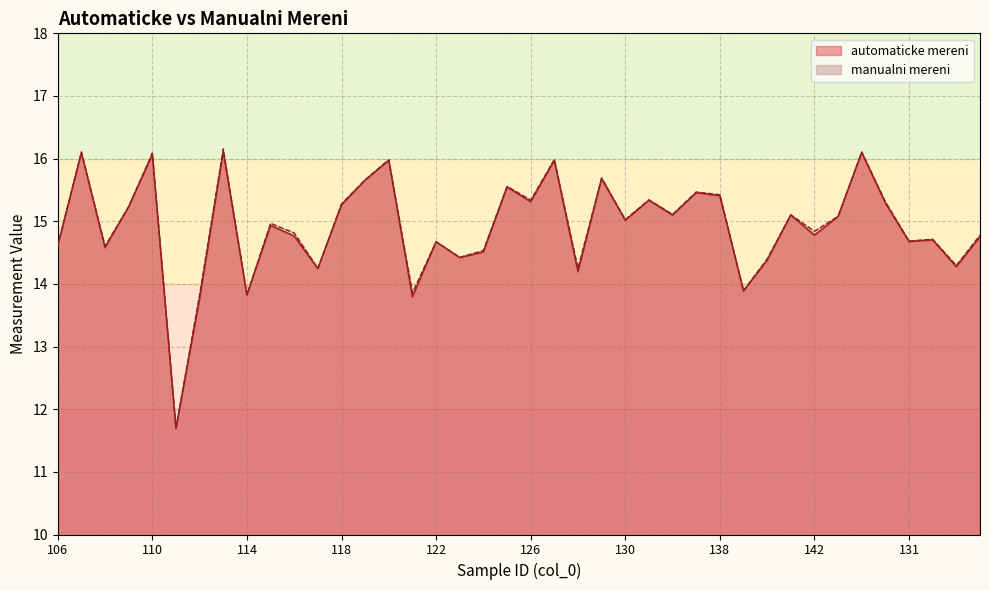

Where is the first local minimum for automaticke mereni?

108